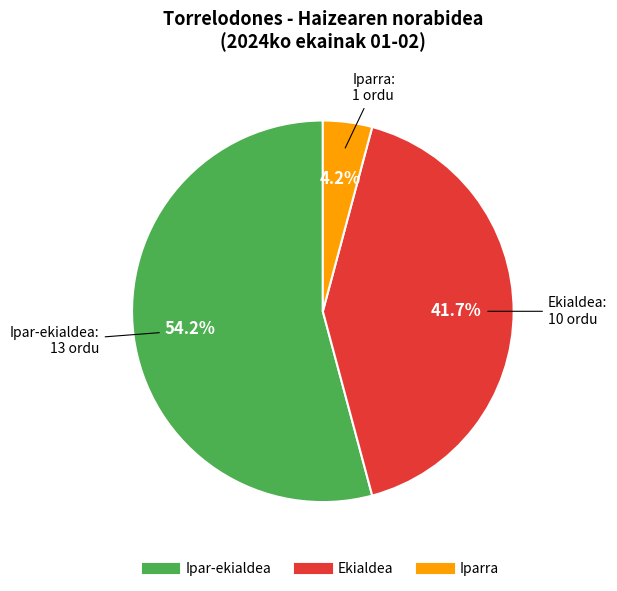

How much of the chart is everything except Iparra?

95.8%